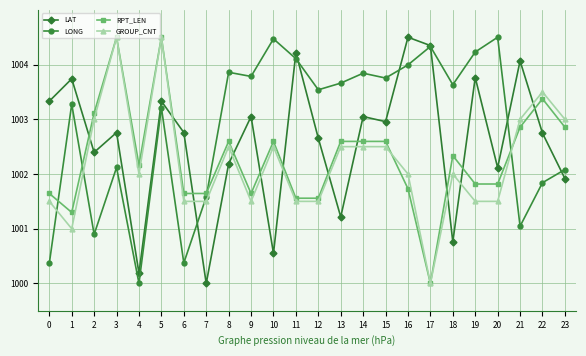

What is the spread (max minus min) of values at 20?

3.0